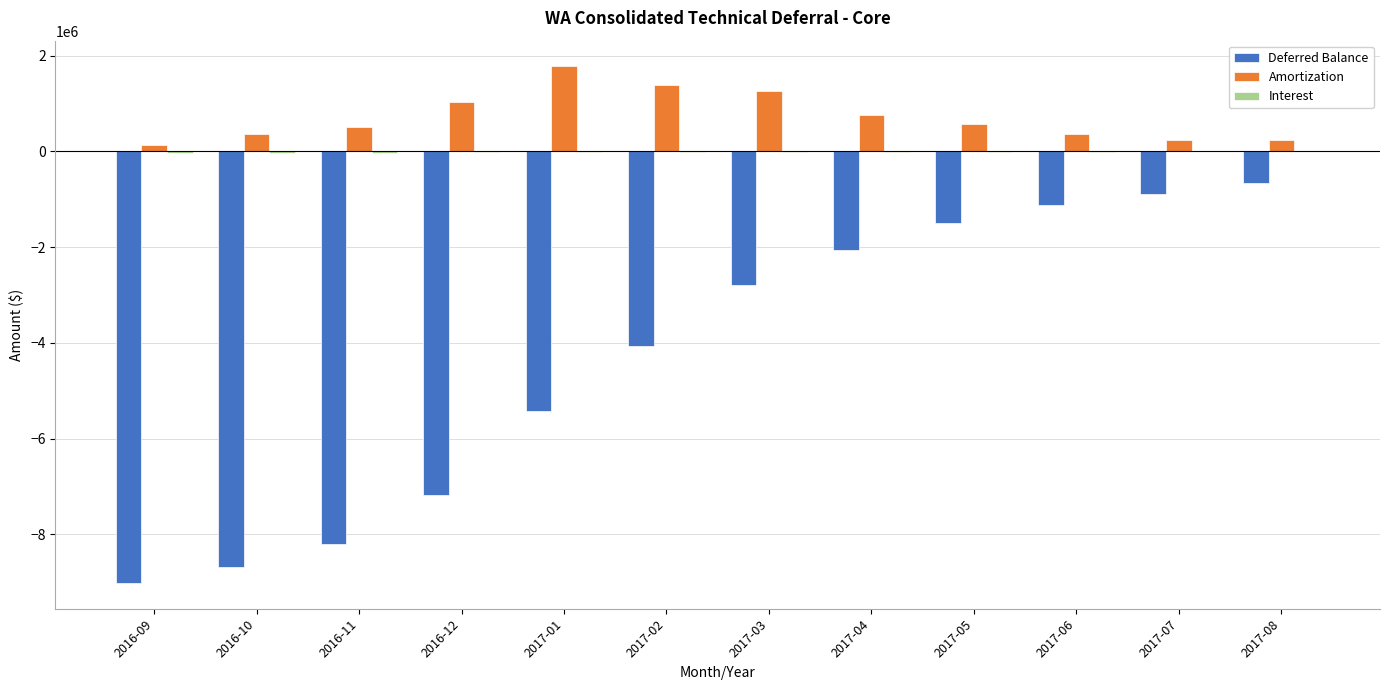

What is the difference between the Amortization values at 2017-04 and 2017-07?

515194.7